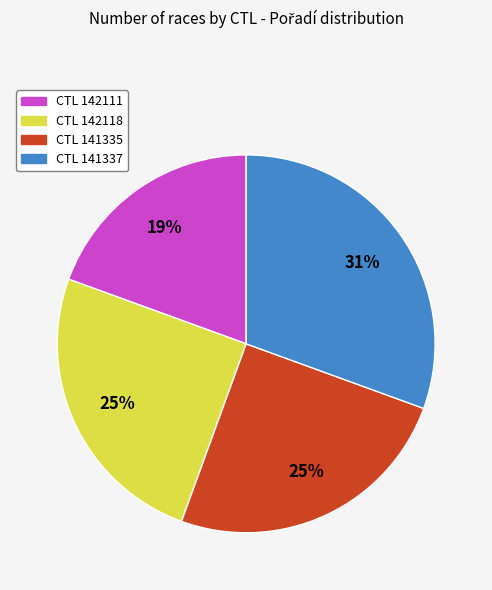

Does any single category account for the majority?

No